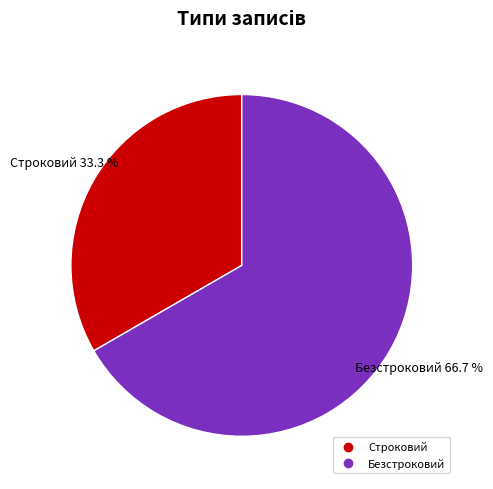

Which slice is the smallest?

Строковий